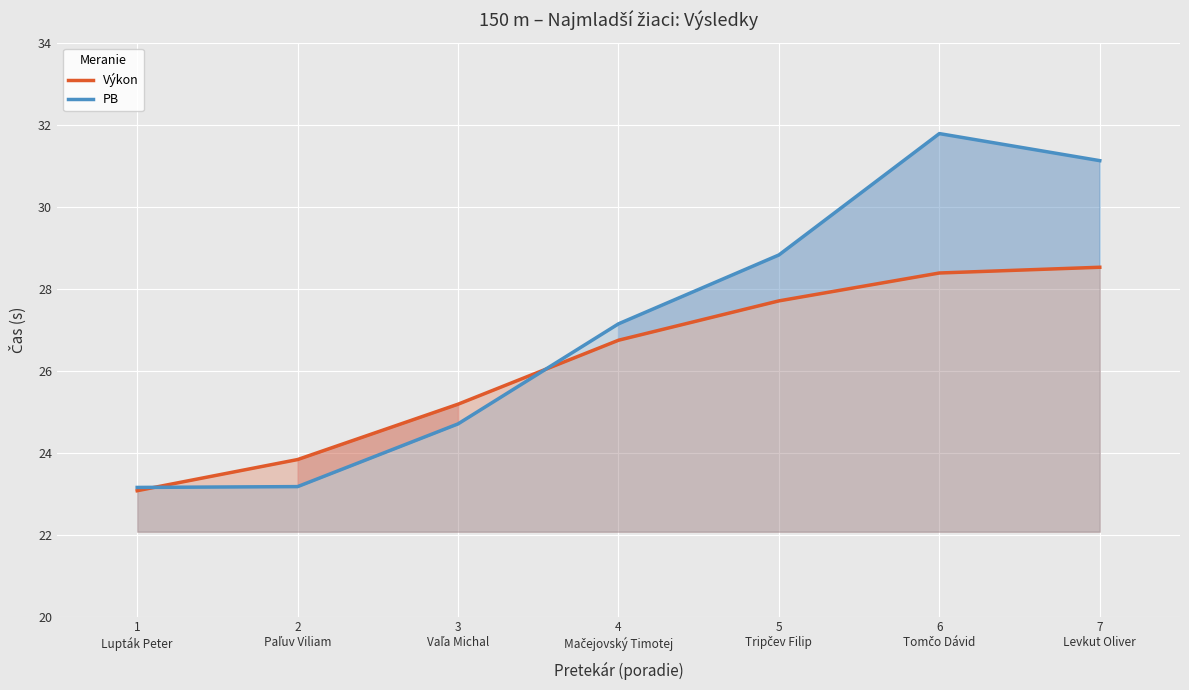

What is the label of the 6th point from the right?

2
Paľuv Viliam